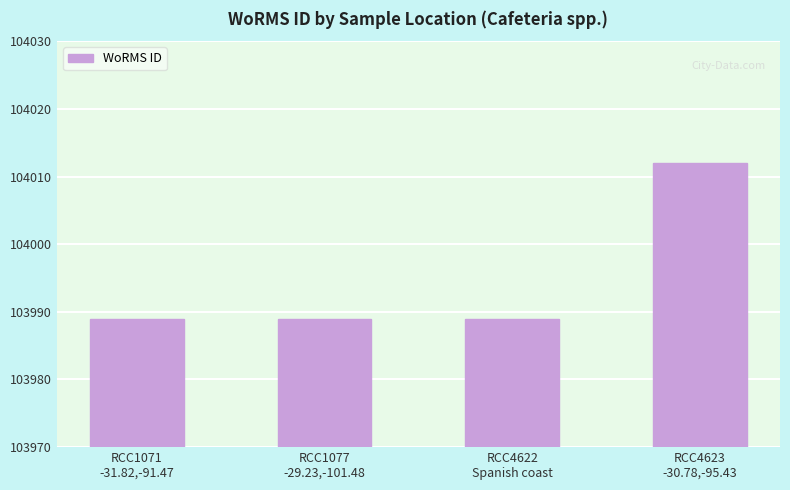

What is the smallest value displayed?

103989